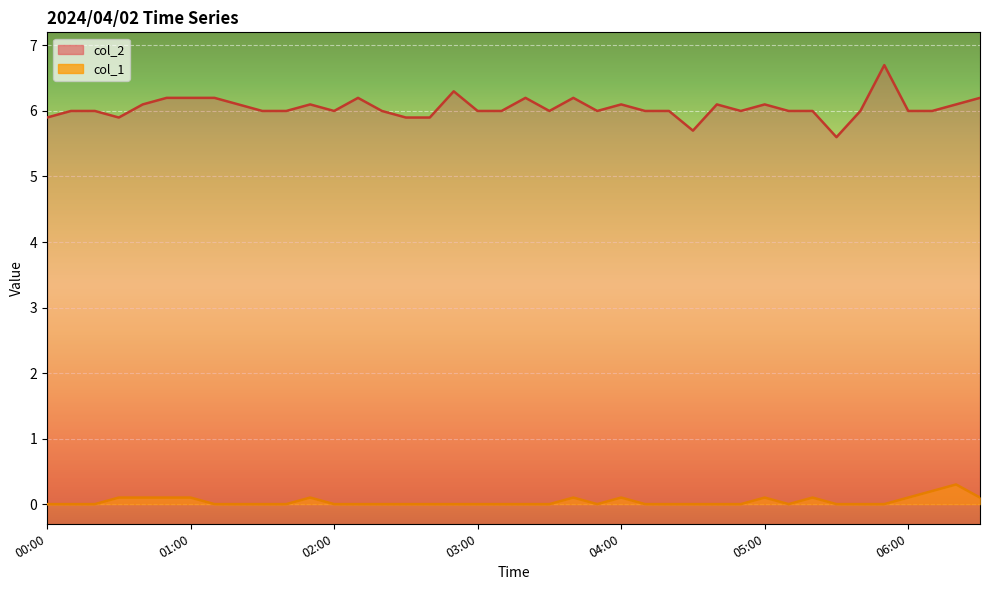

At which category is the sum across all series the highest?

05:50